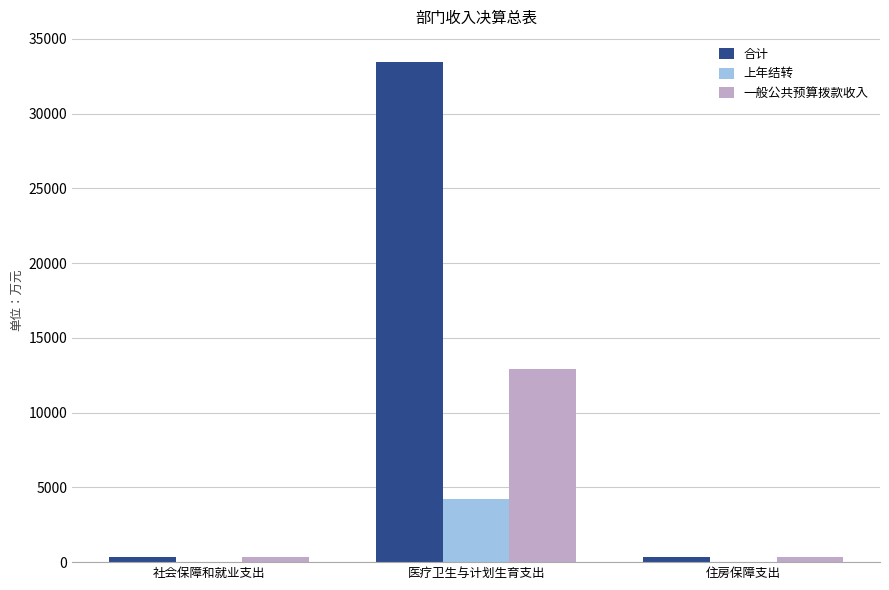

What are all the series names shown in the legend?

合计, 上年结转, 一般公共预算拨款收入